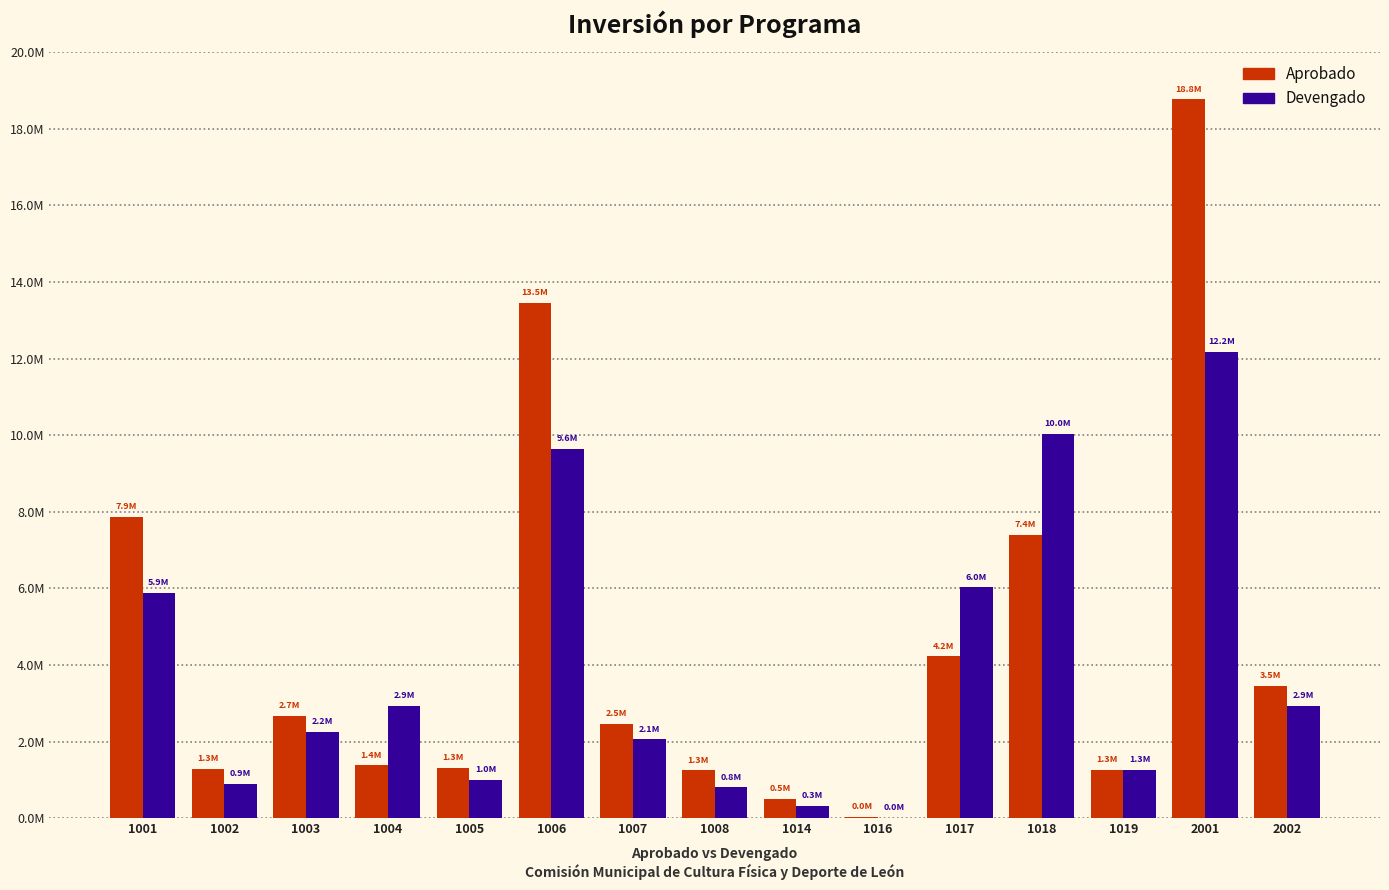

Are the bars horizontal?

No